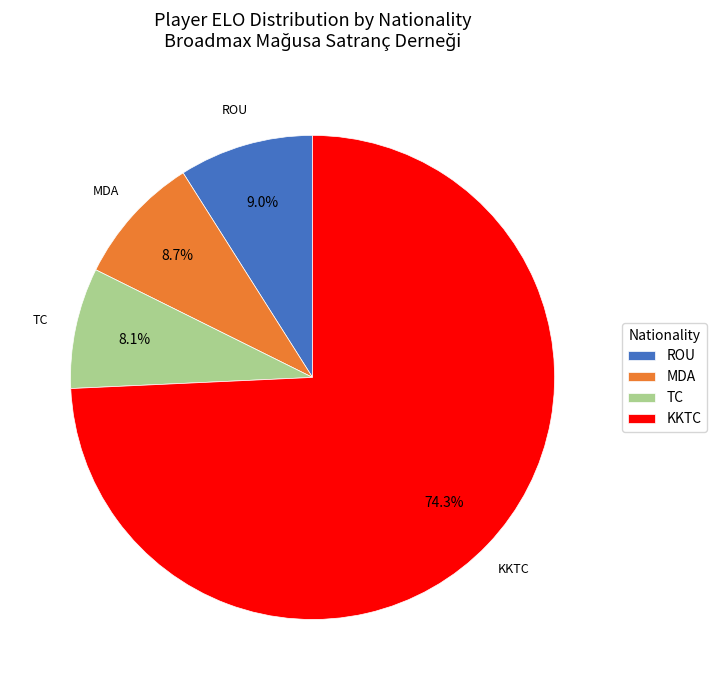

Which slice represents more than half of the pie?

KKTC